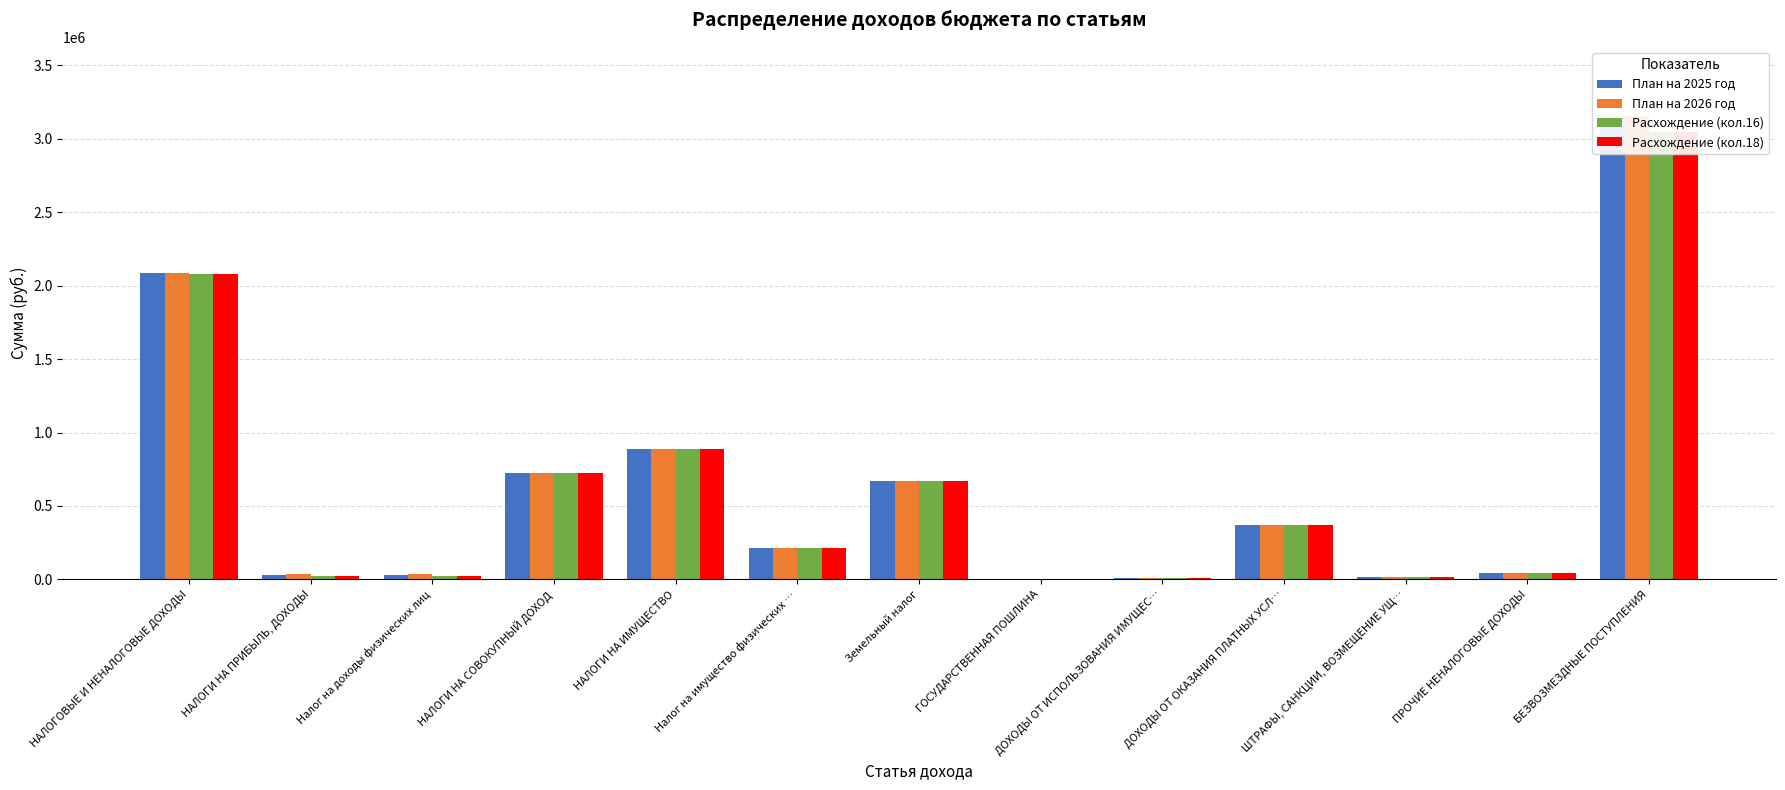

List the series in order of their peak value, highest first.

План на 2026 год, План на 2025 год, Расхождение (кол.16), Расхождение (кол.18)